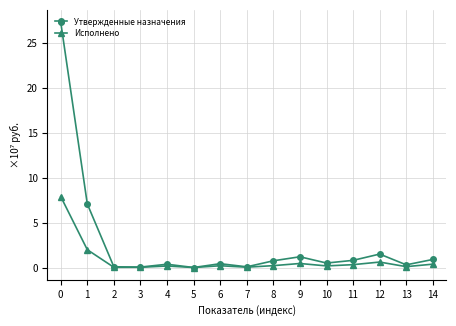

Which series has the widest spread of values?

Утвержденные назначения